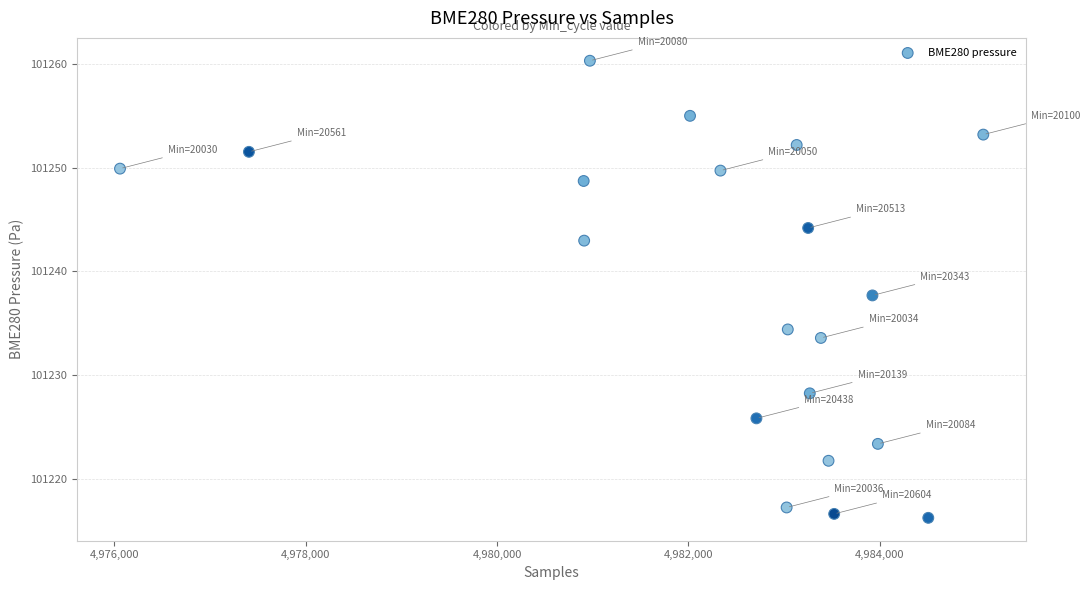

Count the number of points in this scatter plot.

20